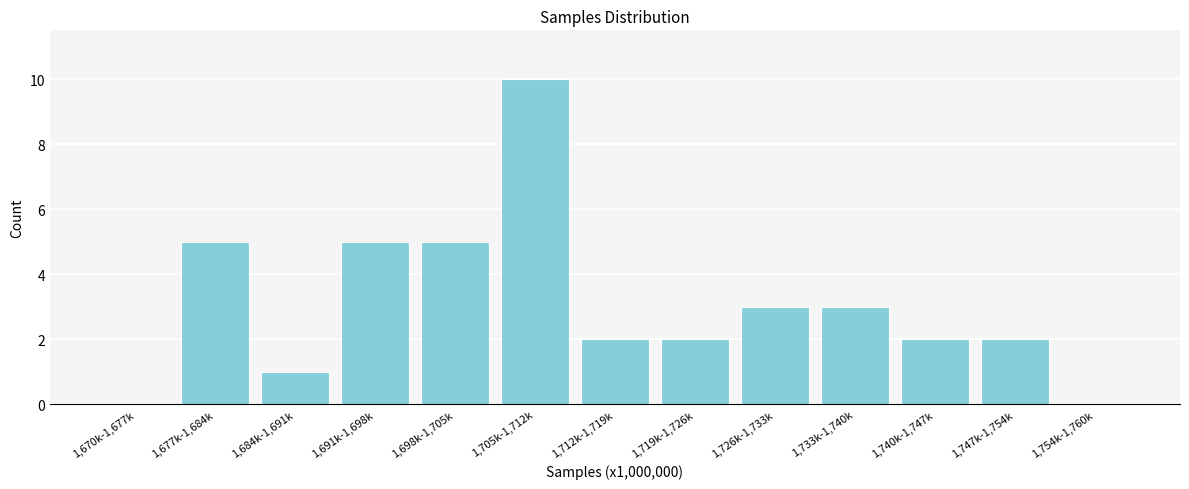

Reading right to left, transcribe all the data shown in this chart.

1,754k-1,760k=0	1,747k-1,754k=2	1,740k-1,747k=2	1,733k-1,740k=3	1,726k-1,733k=3	1,719k-1,726k=2	1,712k-1,719k=2	1,705k-1,712k=10	1,698k-1,705k=5	1,691k-1,698k=5	1,684k-1,691k=1	1,677k-1,684k=5	1,670k-1,677k=0